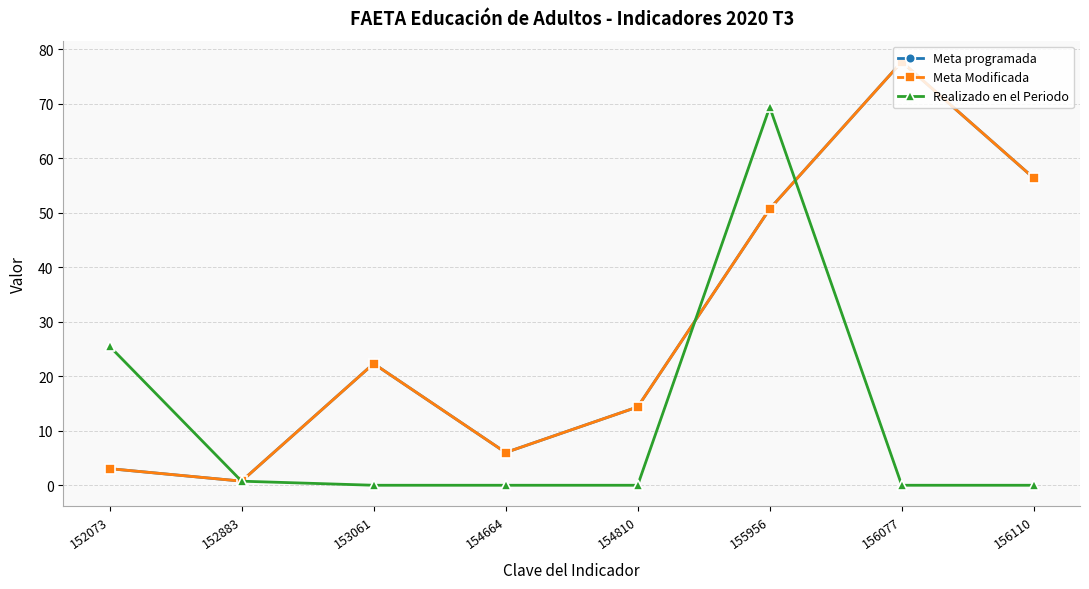

How many lines are shown in the chart?

3